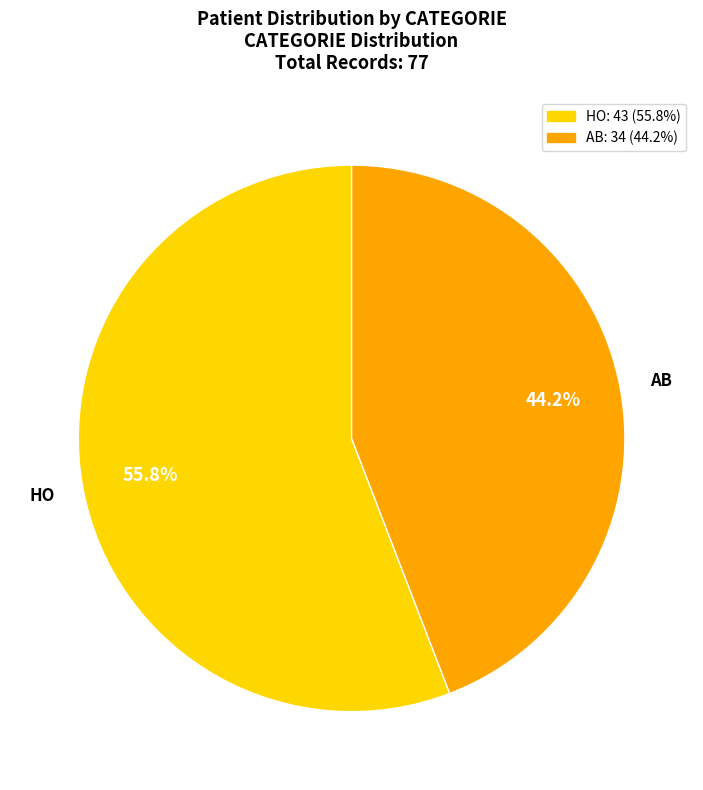

How many slices are in this pie chart?

2